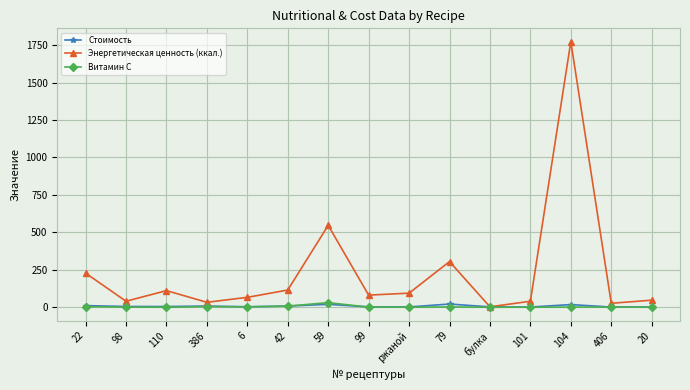

How many interior local valleys does the Энергетическая ценность (ккал.) series have?

5